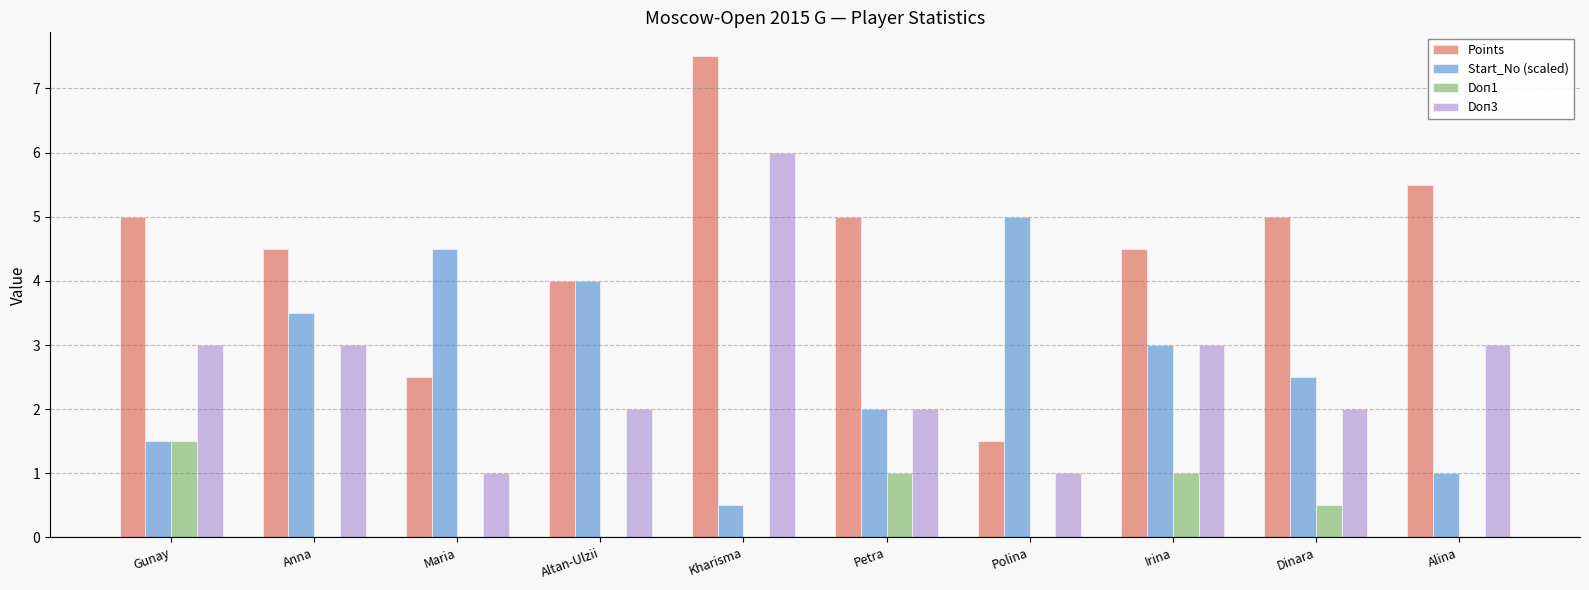

Which category has the highest value across all series?

Kharisma